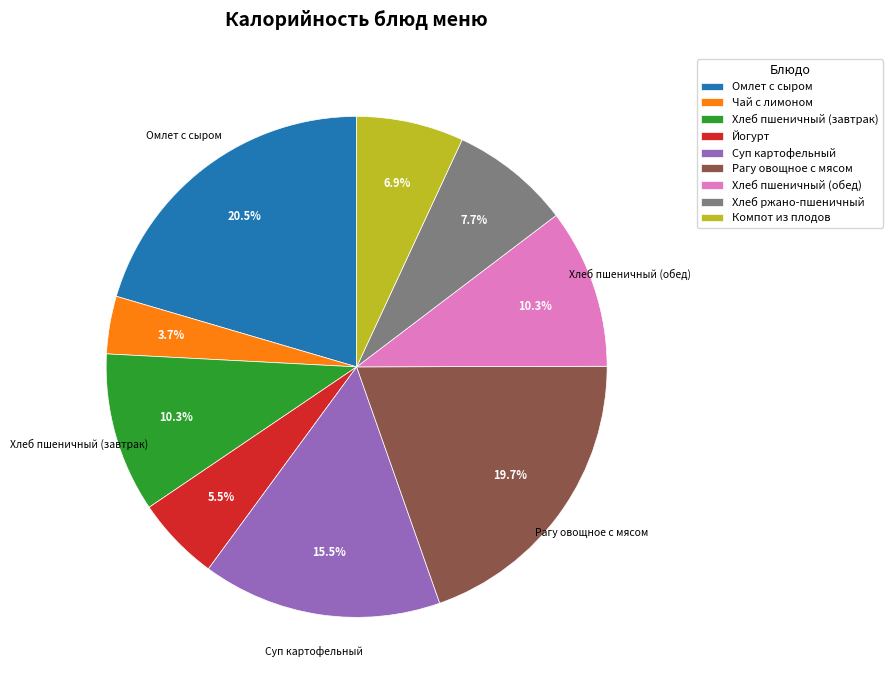

Which has a higher value, Омлет с сыром or Компот из плодов?

Омлет с сыром